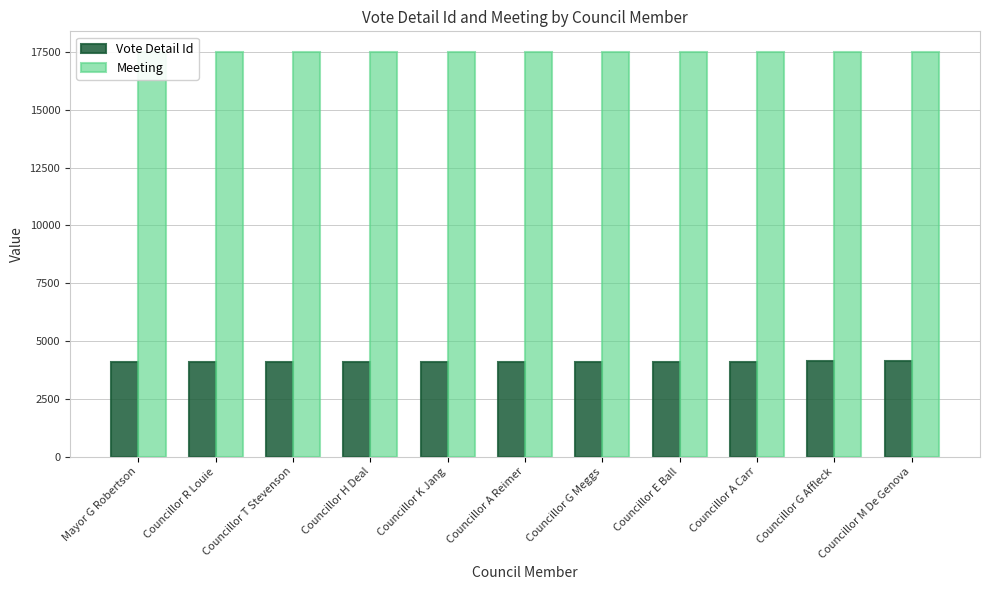

Rank the series by their maximum value, from lowest to highest.

Vote Detail Id, Meeting